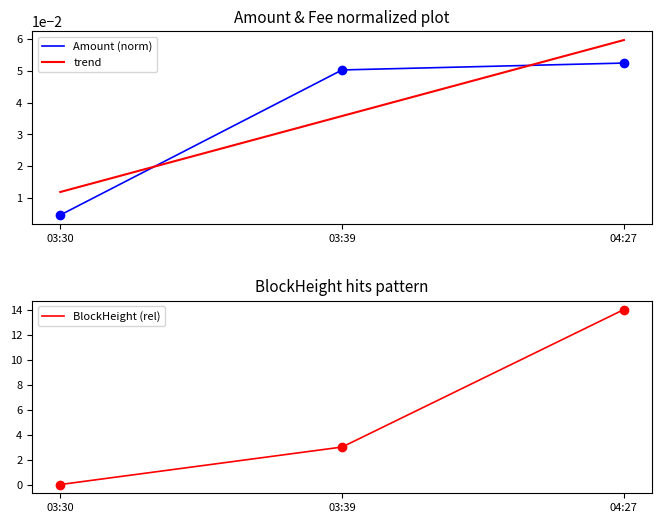

Which series changed the most between 03:30 and 04:27?

BlockHeight (rel)